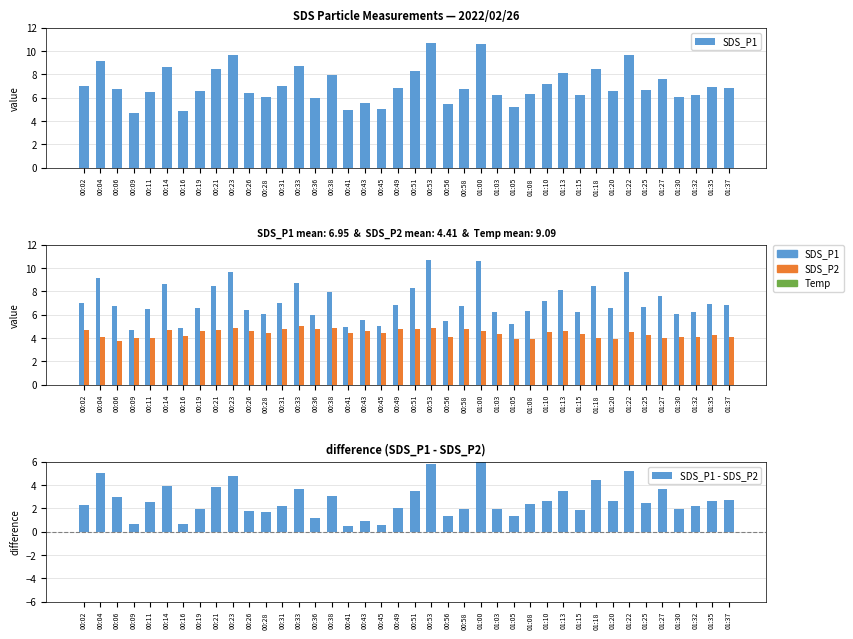

True or false: SDS_P1 - SDS_P2 has a value of 3.8 at 00:21.

True